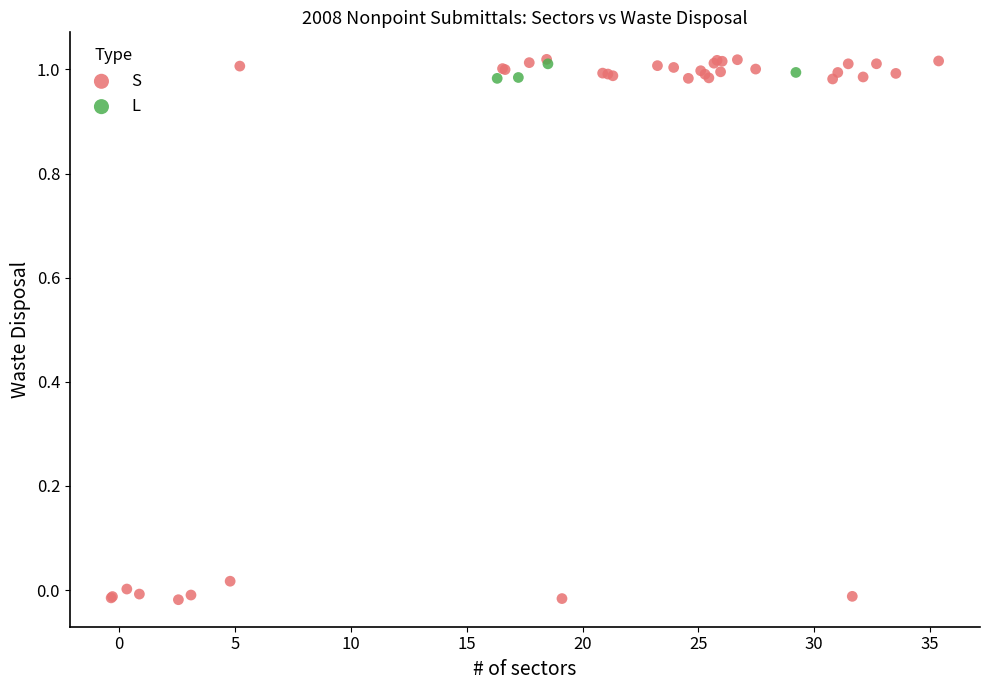

Which series has the widest spread of Y values?

S